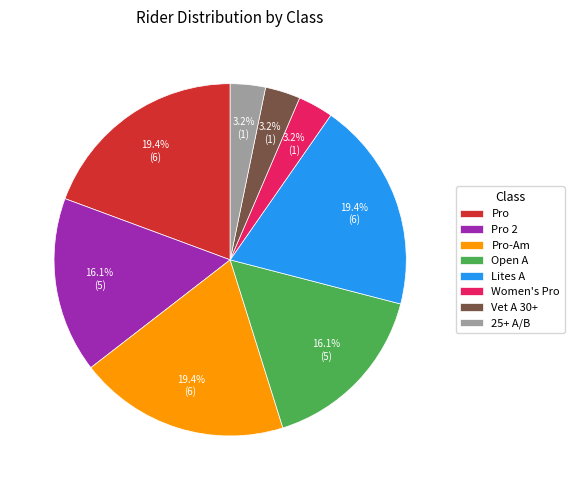

Count the number of slices in the pie.

8